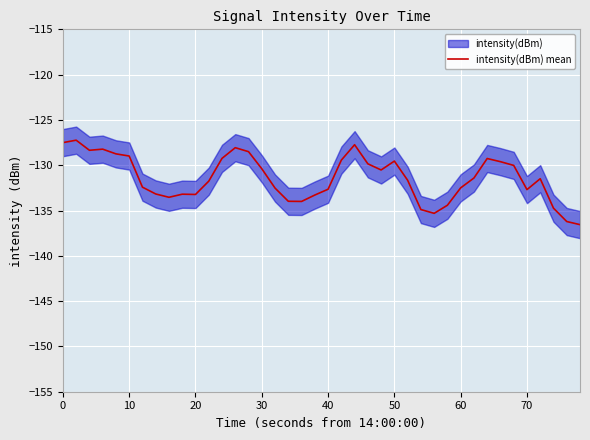

What is the difference between the second highest and second lowest values?

8.7